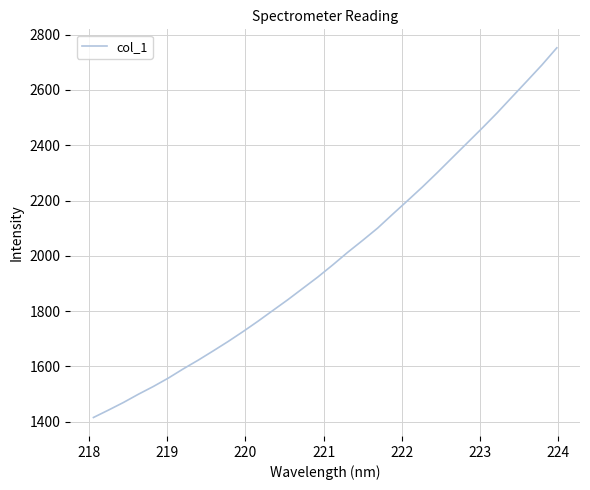

What is the greatest value displayed?

2752.4